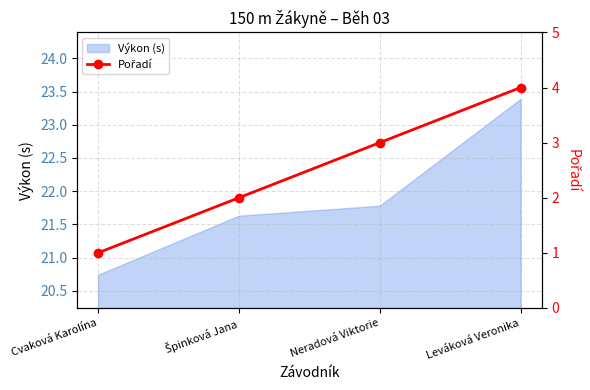

What is the minimum value shown in the chart?

1